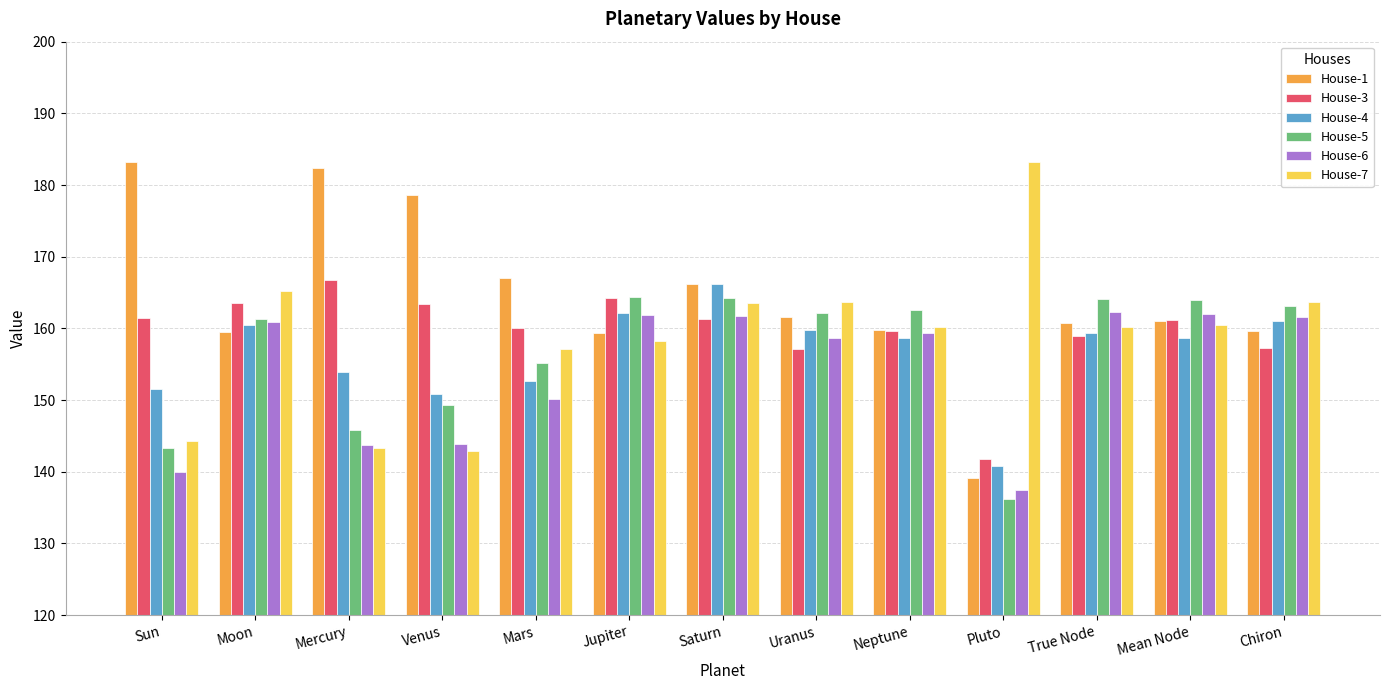

How many data points does each series have?

13